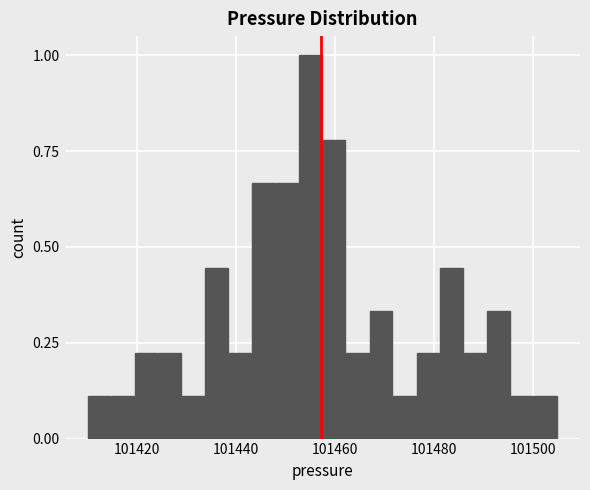

Around what value on the x-axis is the tallest bar? Give the approximate position of its centre, as read against the axis.

101456